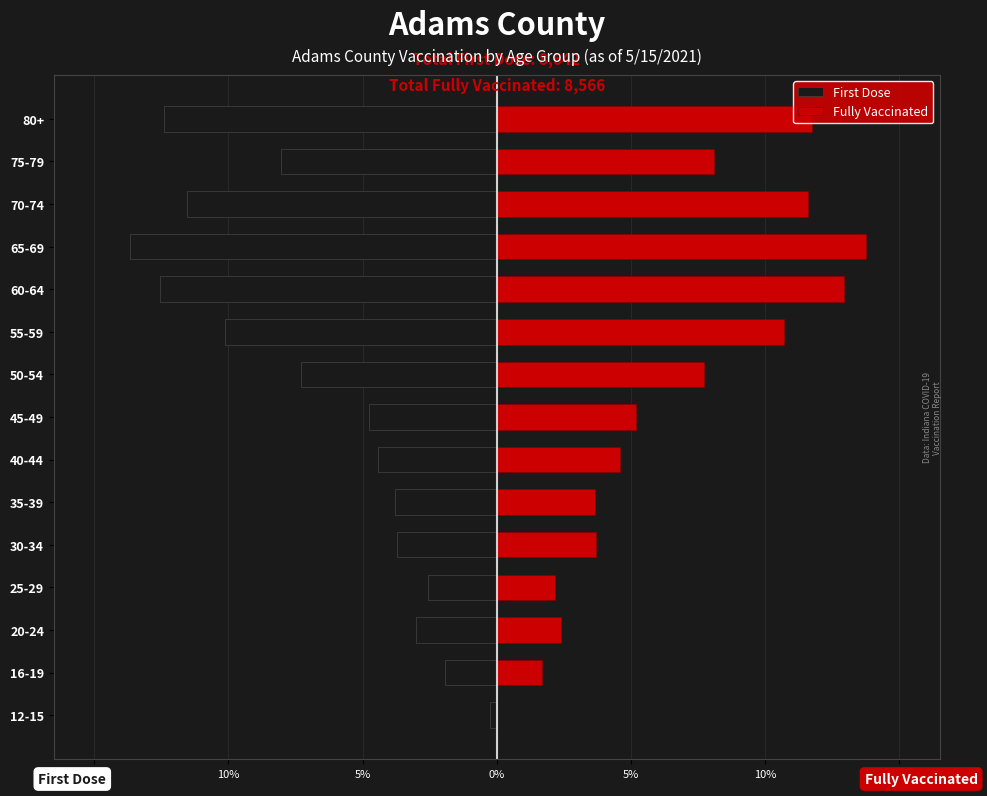

Reading left to right, extract all data points from this chart.

First Dose: -0.2	-1.9	-3.0	-2.5	-3.7	-3.8	-4.4	-4.7	-7.3	-10.1	-12.6	-13.7	-11.5	-8.0	-12.4
Fully Vaccinated: 0.0	1.7	2.4	2.2	3.7	3.7	4.6	5.2	7.7	10.7	12.9	13.8	11.6	8.1	11.8